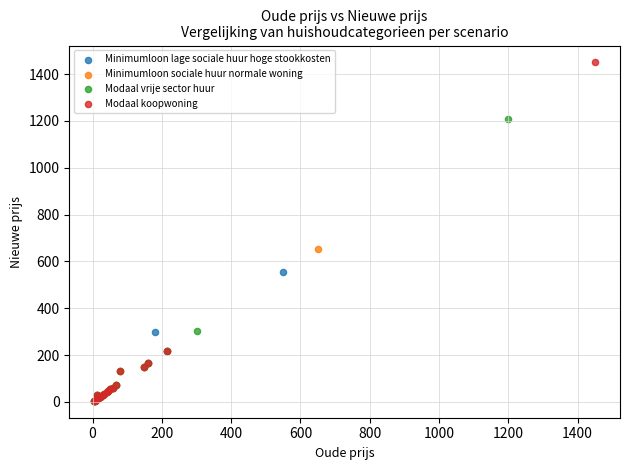

Which series contains the highest Y value?

Modaal koopwoning